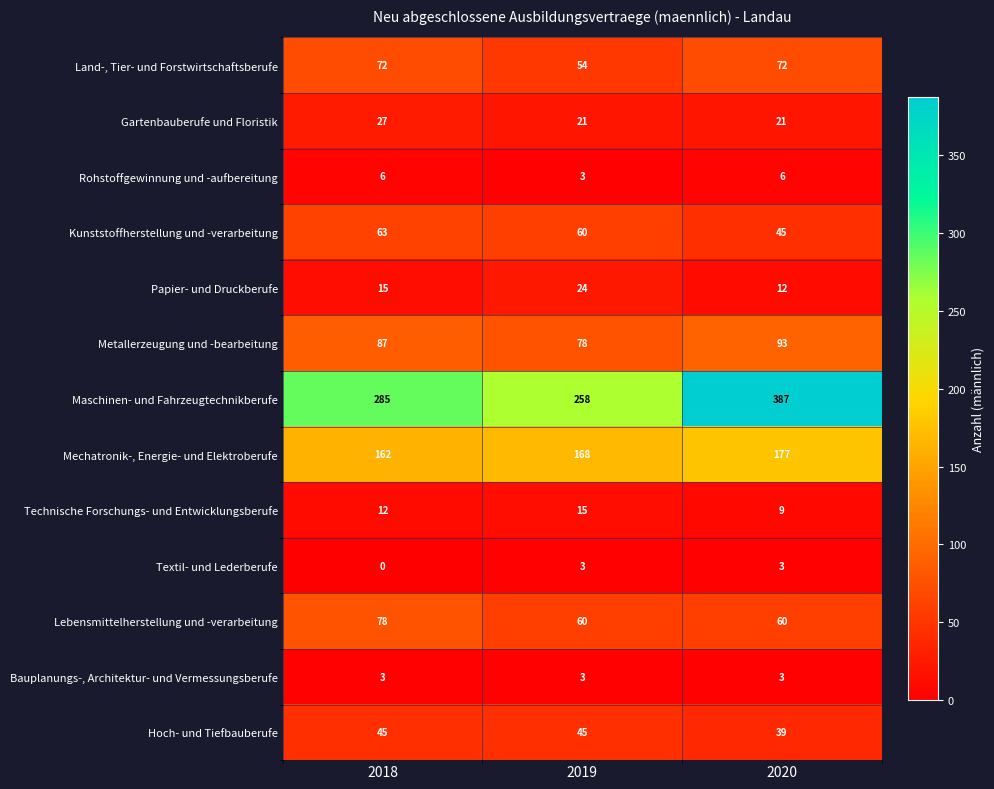

Is it true that Technische Forschungs- und Entwicklungsberufe equals 7 at 2019?

False